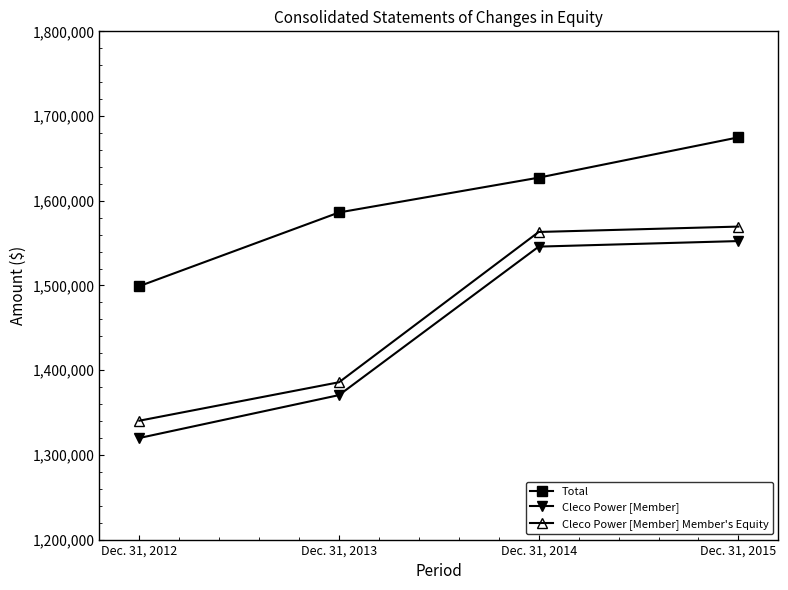

The Cleco Power [Member] Member's Equity series shows 2185007 at Dec. 31, 2013. True or false?

False